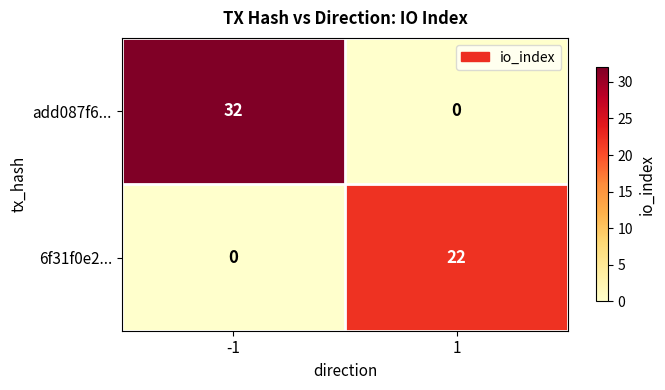

True or false: 6f31f0e2... has a value of 0 at -1.

True